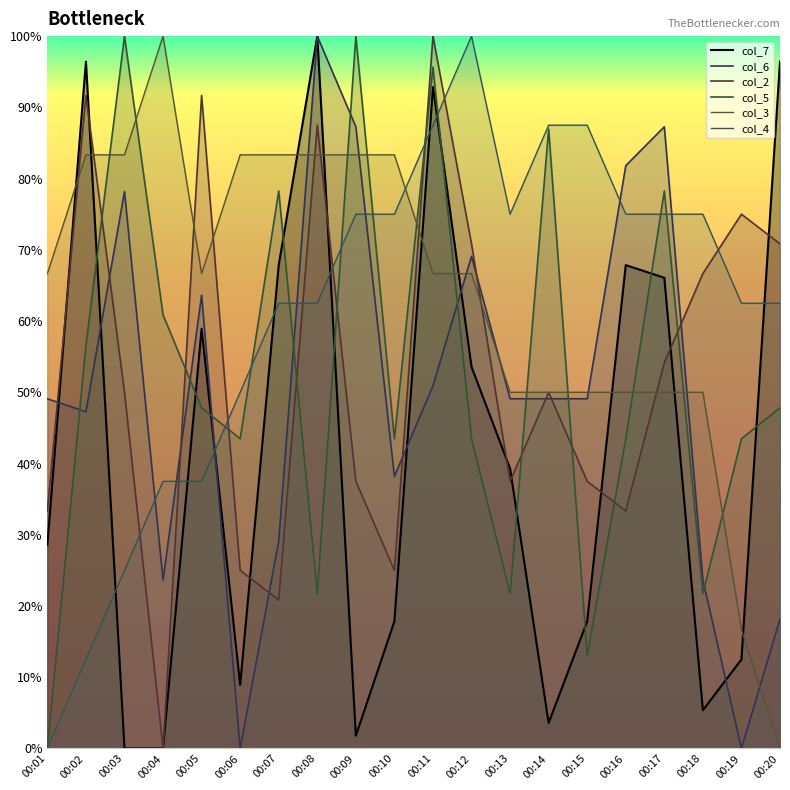

What are all the series names shown in the legend?

col_7, col_6, col_2, col_5, col_3, col_4